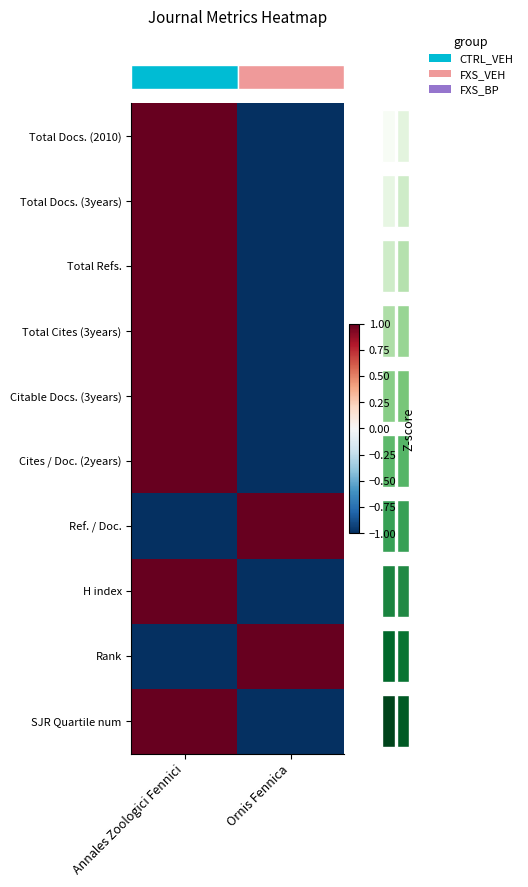

What is the smallest value displayed?

-1